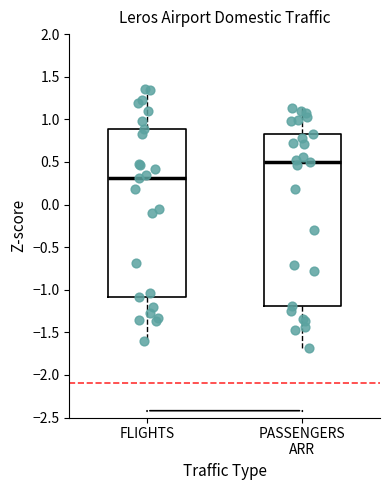

Reading left to right, read every box against the y-axis: the position of its median line, the range the box covers, and the ends of its whiskers. The values are not printed on the chart, so give them approximately, as read against the axis.

FLIGHTS: median 0.30, box -1.10 to 0.90, whiskers -1.60 to 1.35
PASSENGERS ARR: median 0.50, box -1.20 to 0.85, whiskers -1.70 to 1.15